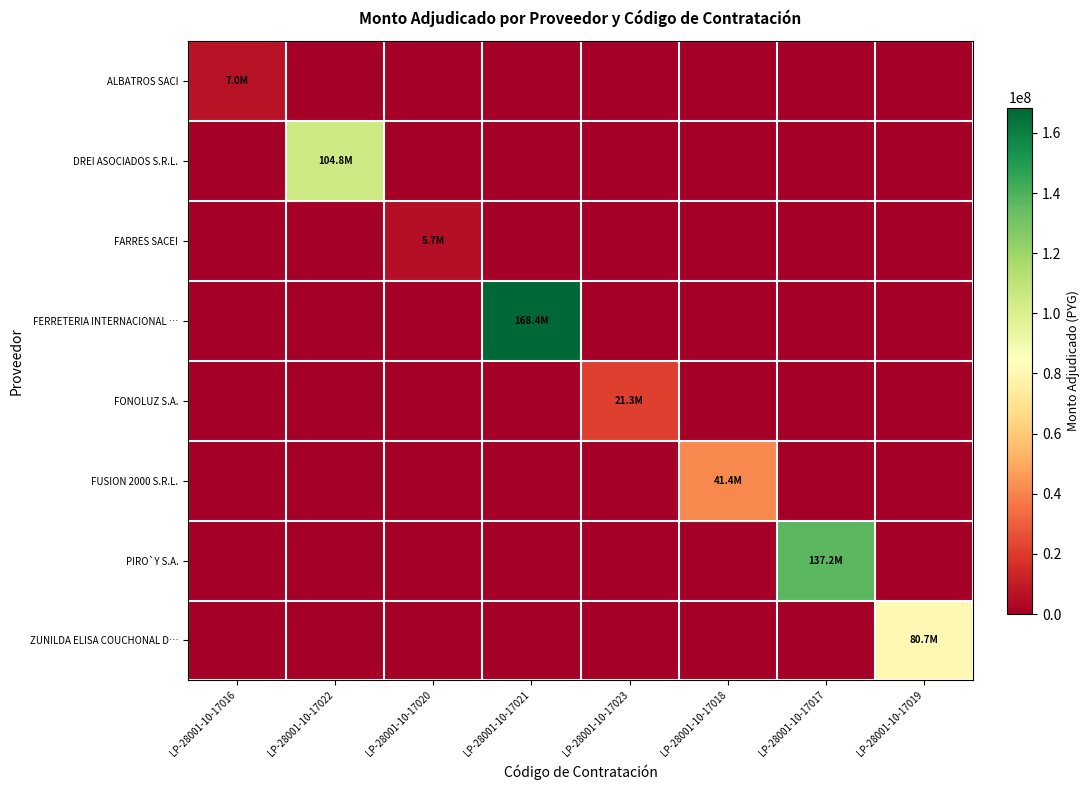

At which category does the chart reach its peak across all series?

LP-28001-10-17021